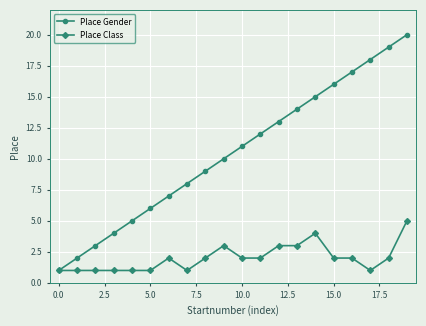

Which series has the largest total across all categories?

Place Gender